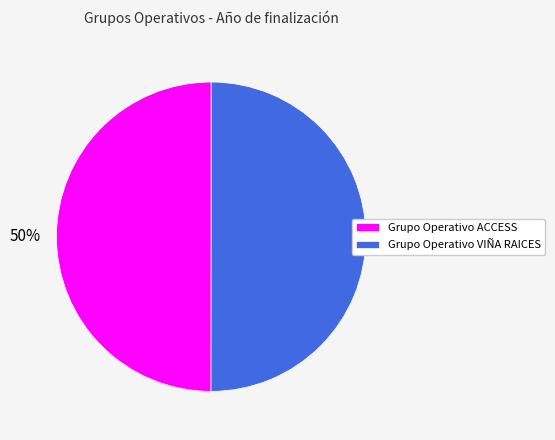

Do Grupo Operativo VIÑA RAICES and Grupo Operativo ACCESS together represent more than half of the pie?

Yes